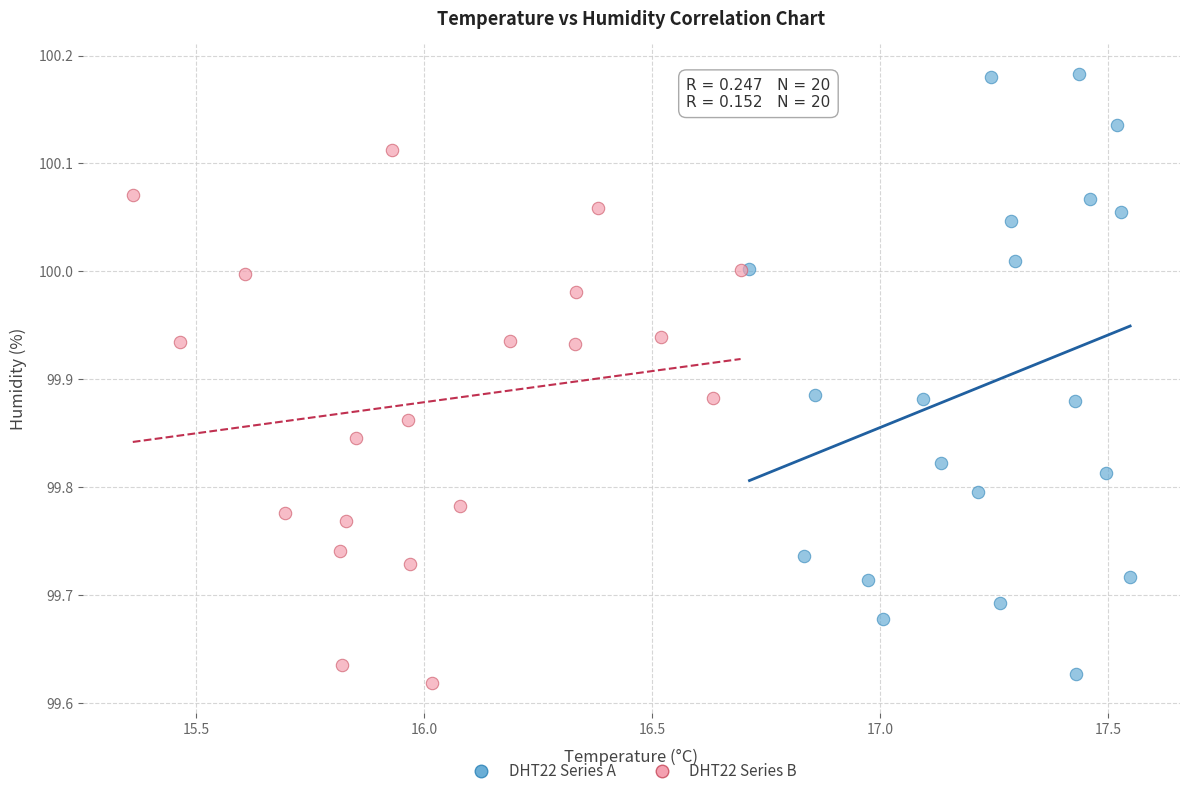

Which series has the widest spread of Y values?

DHT22 Series A